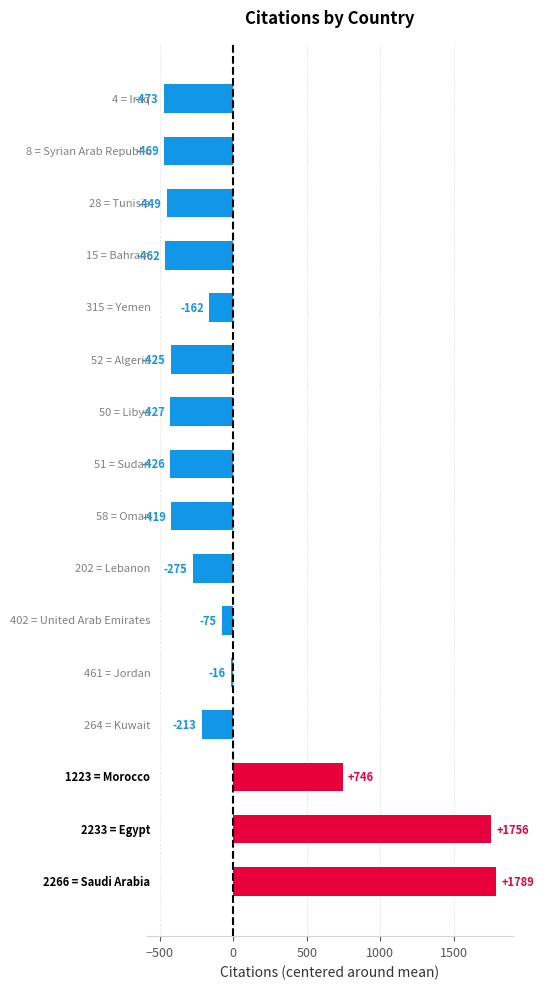

What is the greatest value displayed?

1789